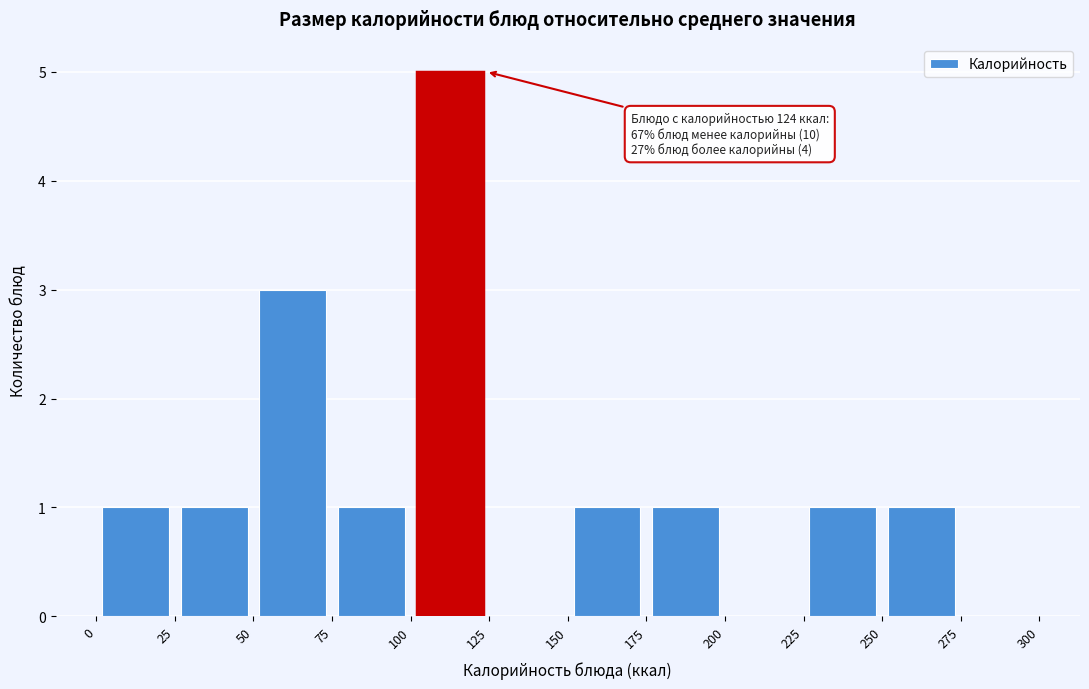

Which range on the x-axis has the tallest bar?

100 to 125